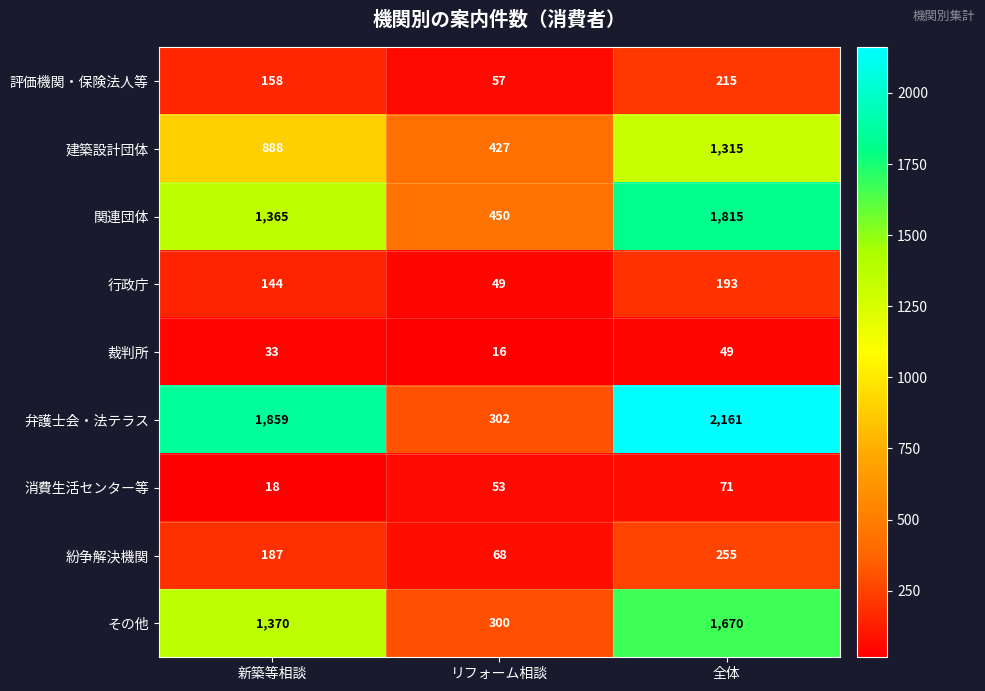

True or false: 関連団体 has a value of 1815 at 全体.

True